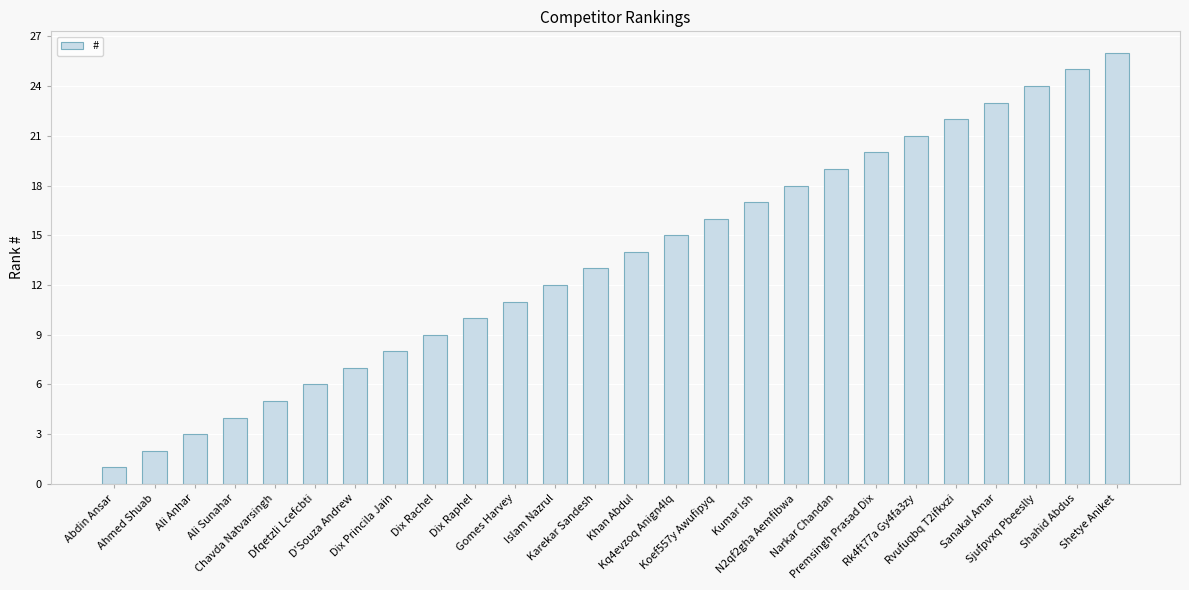

What is the label of the 18th bar from the right?

Dix Rachel